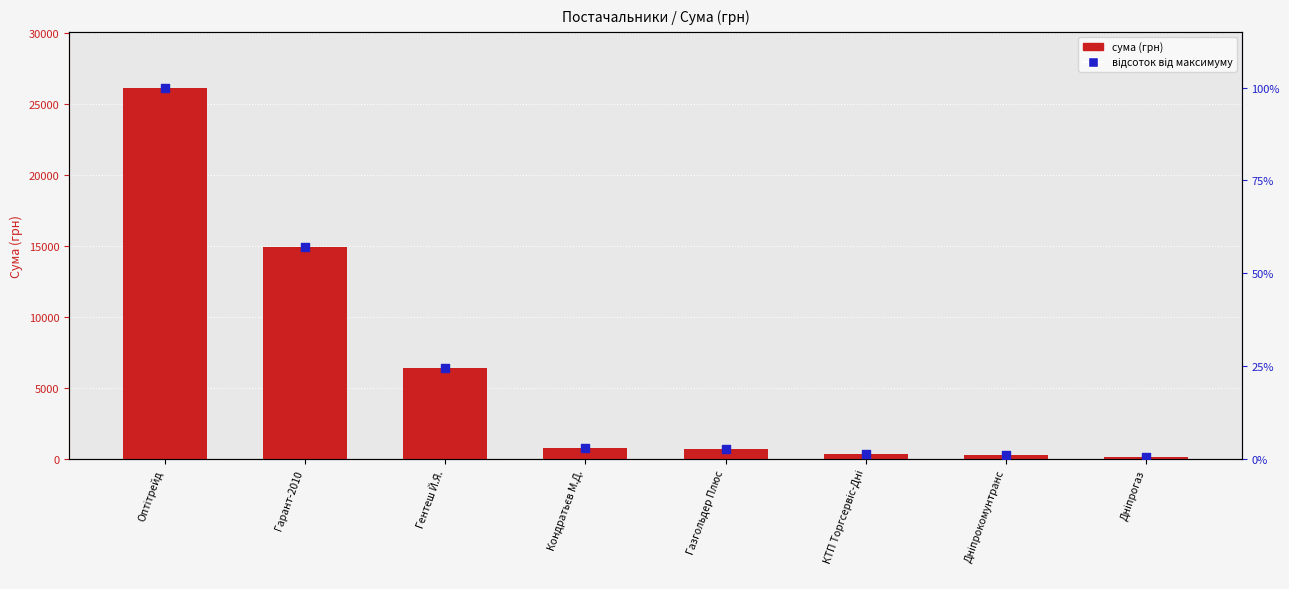

At which category is the sum across all series the highest?

Оптітрейд